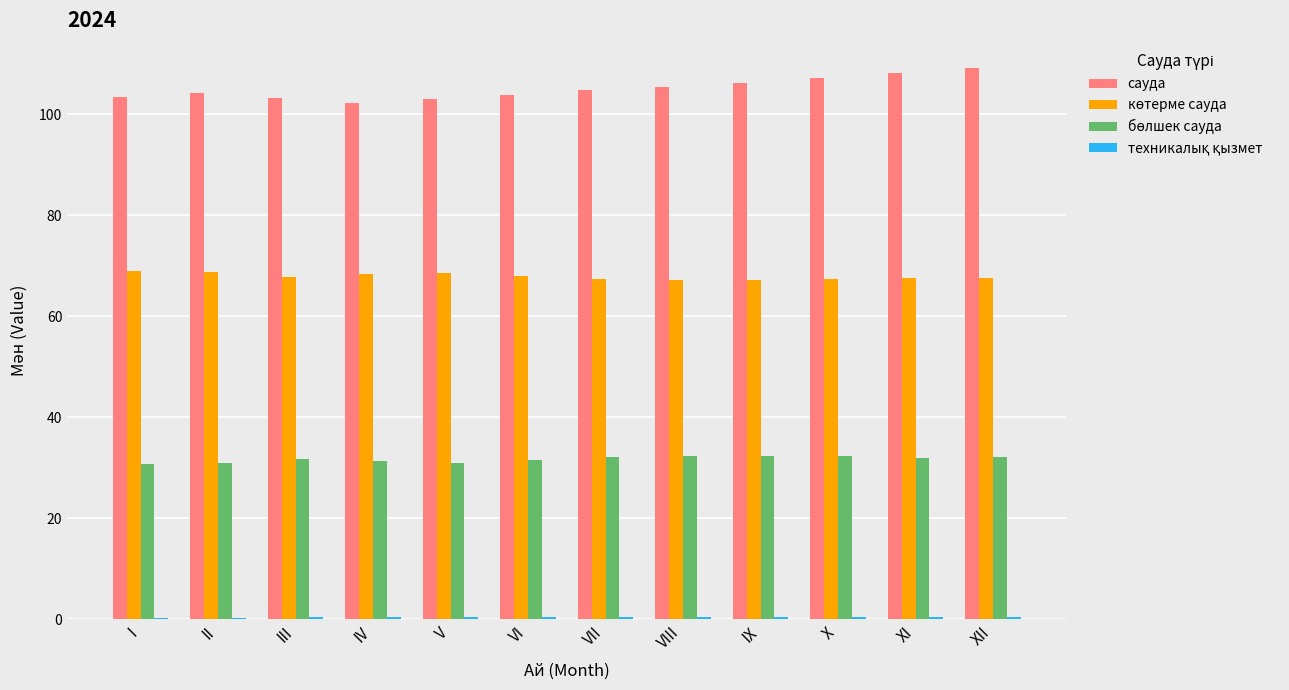

Which series has the largest total across all categories?

сауда